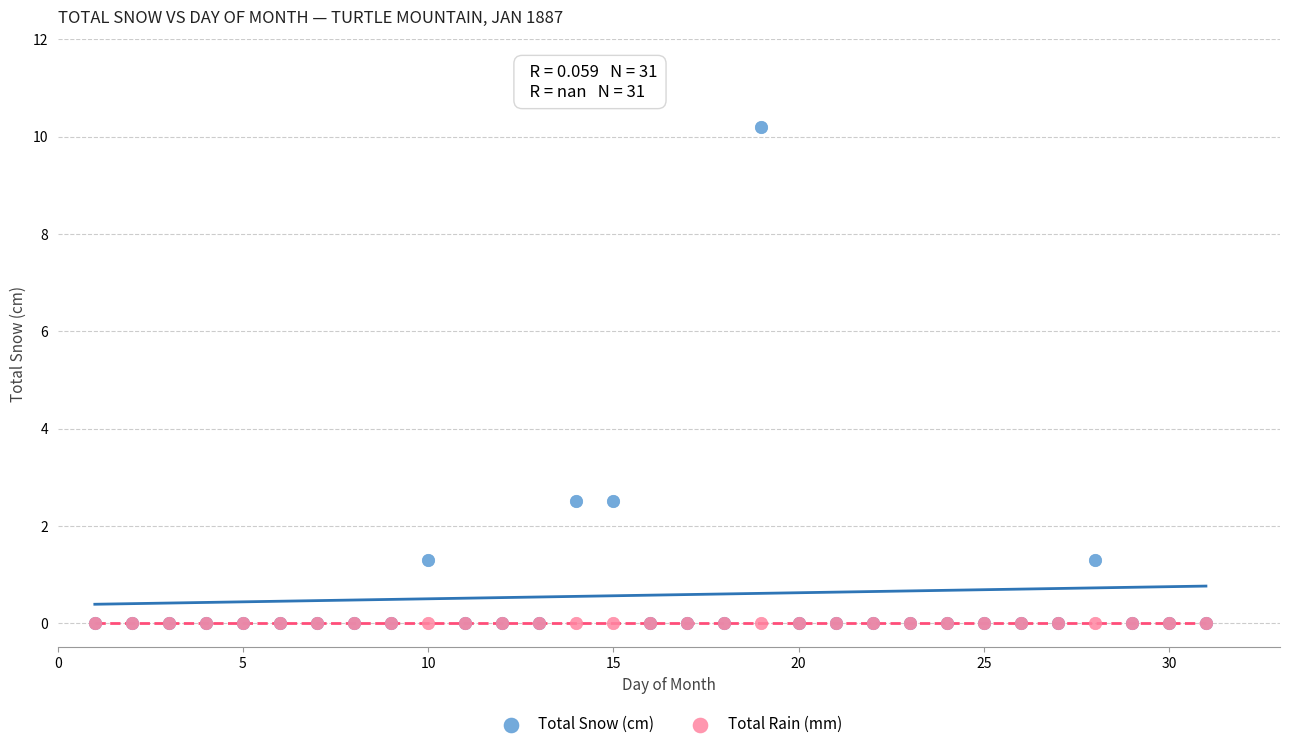

Which series reaches the maximum Y coordinate?

Total Snow (cm)